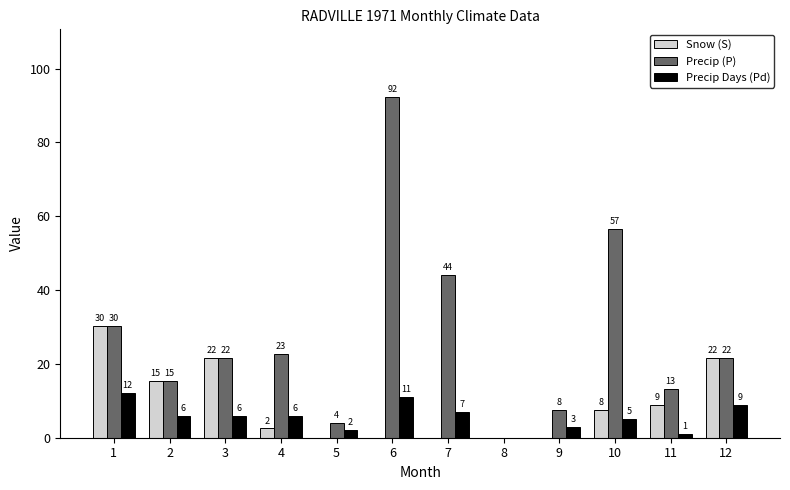

What is the sum of the Precip Days (Pd) values at 8 and 11?

1.0